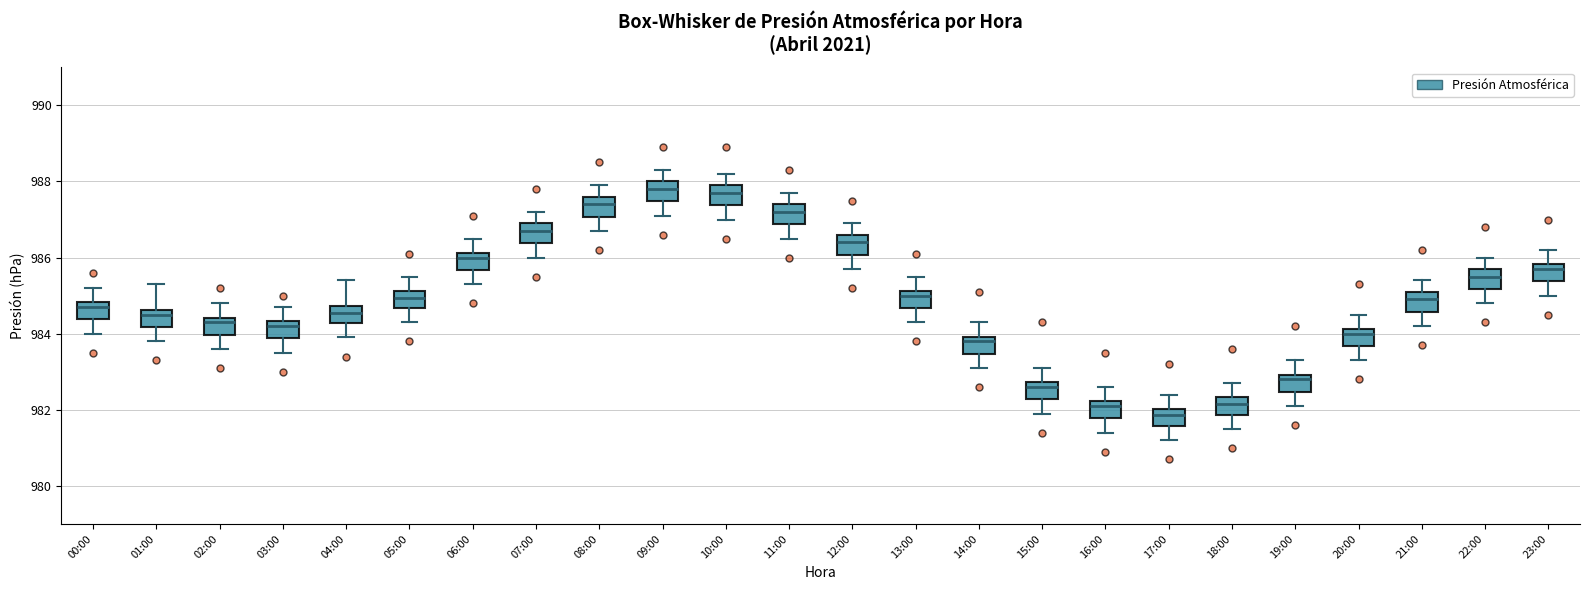

Where is the upper edge of the box for 07:00 on the y-axis? The values are not printed on the chart, so give them approximately, as read against the axis.

987.0